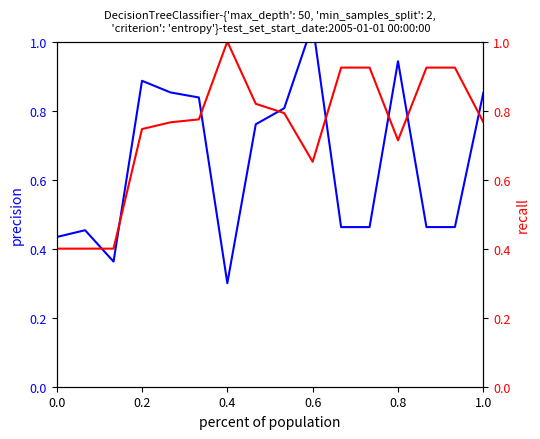

Reading left to right, transcribe all the data shown in this chart.

precision: 0.4	0.5	0.4	0.9	0.9	0.8	0.3	0.8	0.8	1.1	0.5	0.5	0.9	0.5	0.5	0.9
recall: 0.4	0.4	0.4	0.7	0.8	0.8	1.0	0.8	0.8	0.7	0.9	0.9	0.7	0.9	0.9	0.8